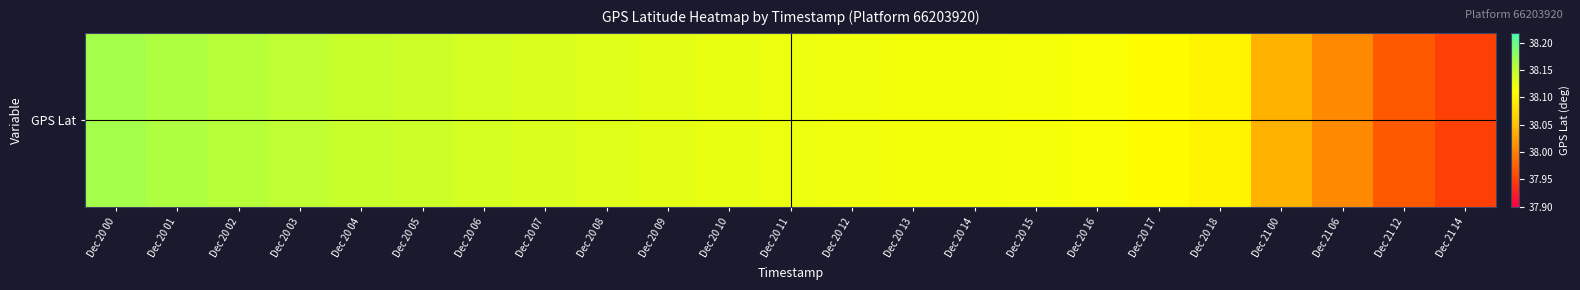

Read the value at Dec 20 00.

38.2